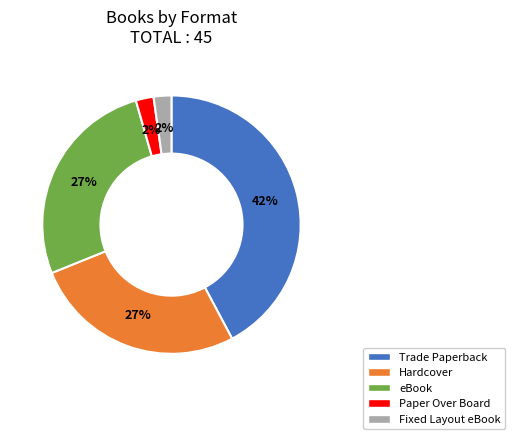

Is it true that eBook is 27% of the pie?

True